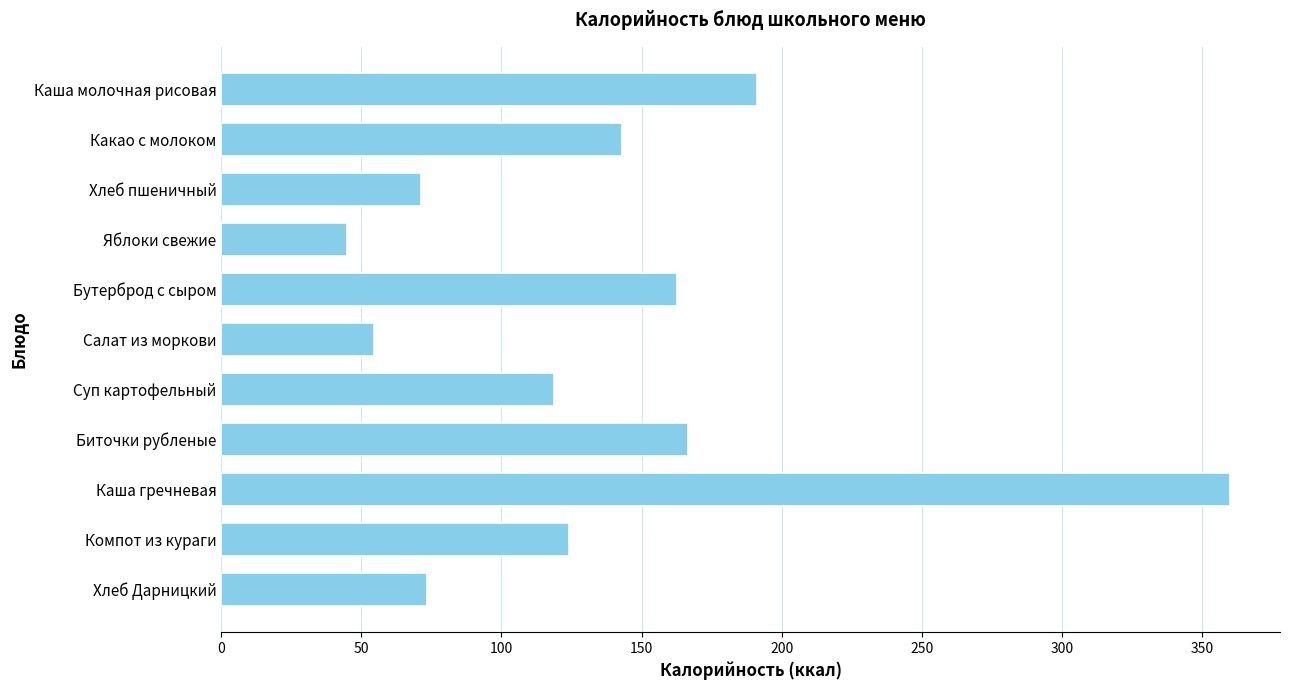

What is the label of the 8th bar from the bottom?

Яблоки свежие